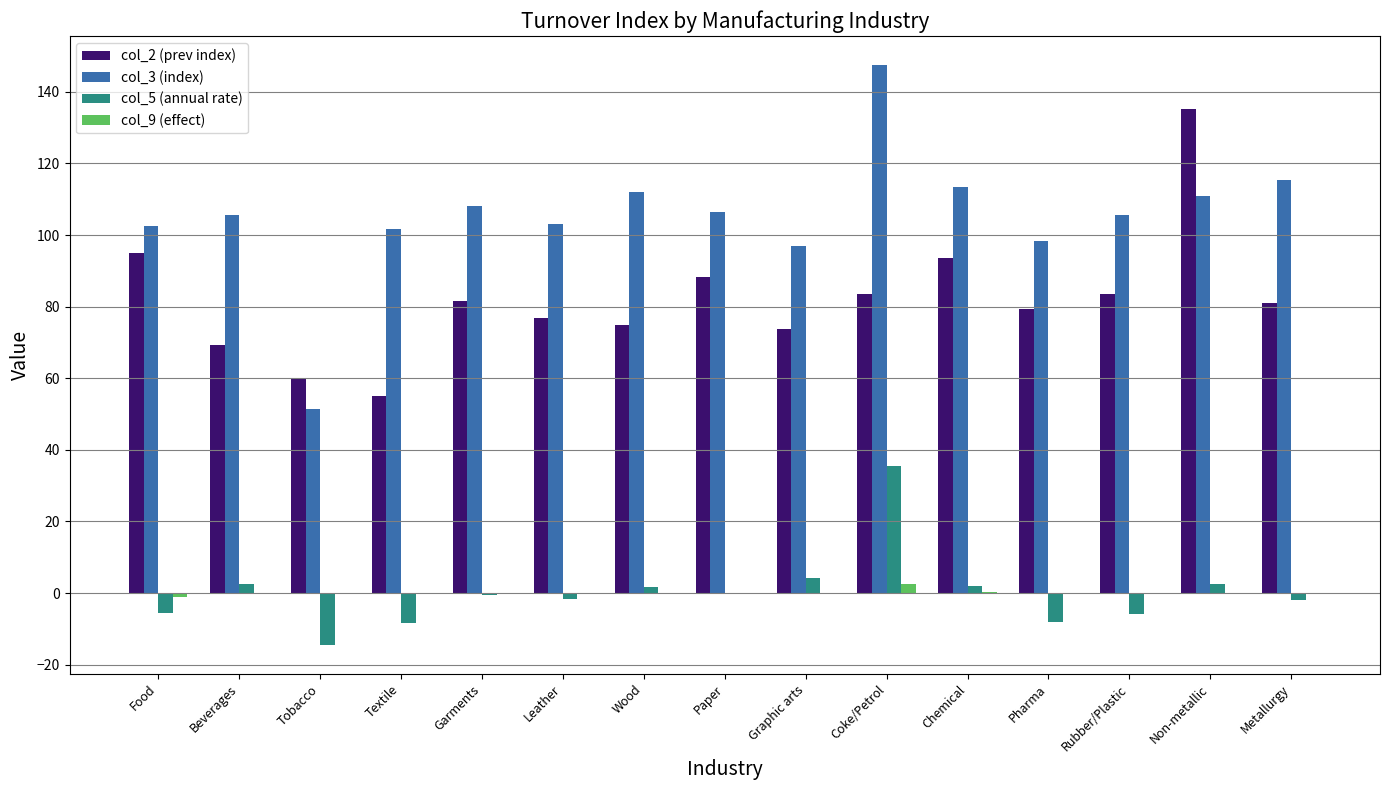

How many groups of bars are there?

15